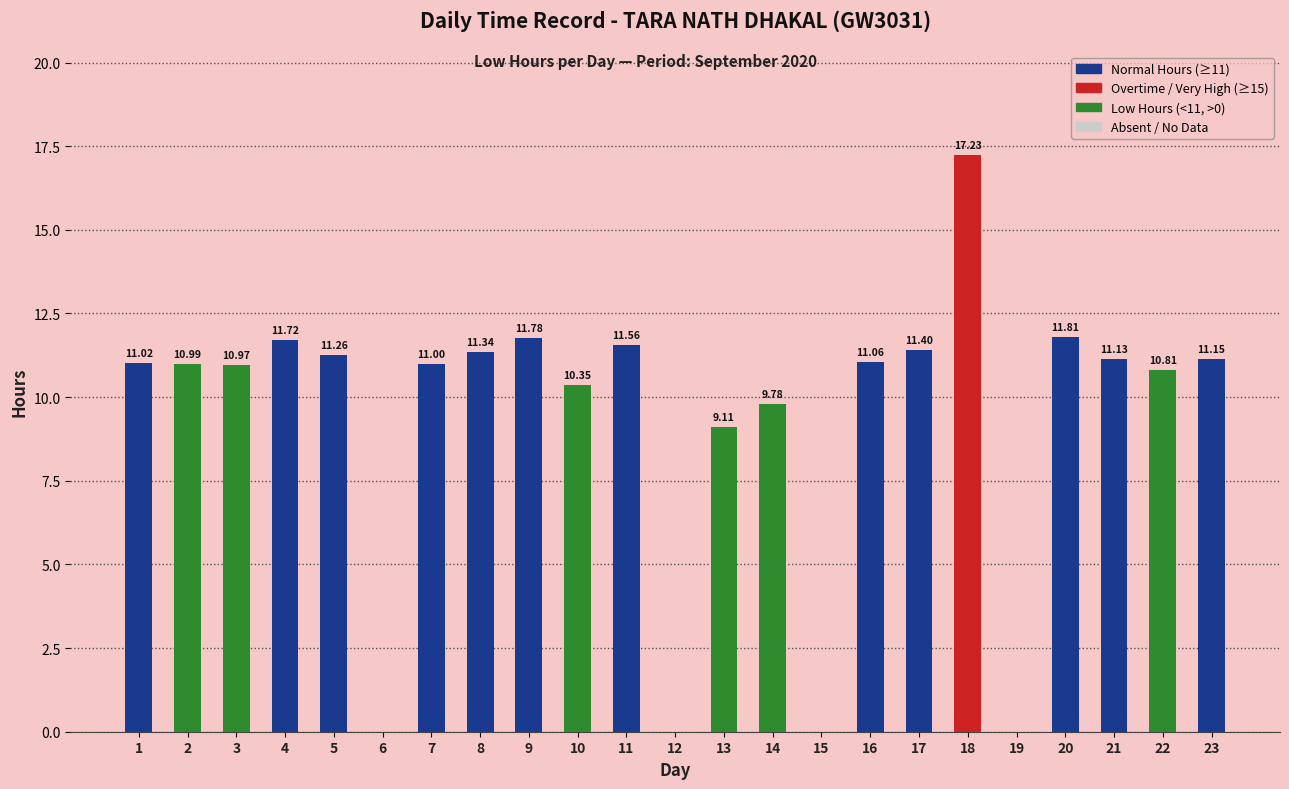

What is the average value?

9.4